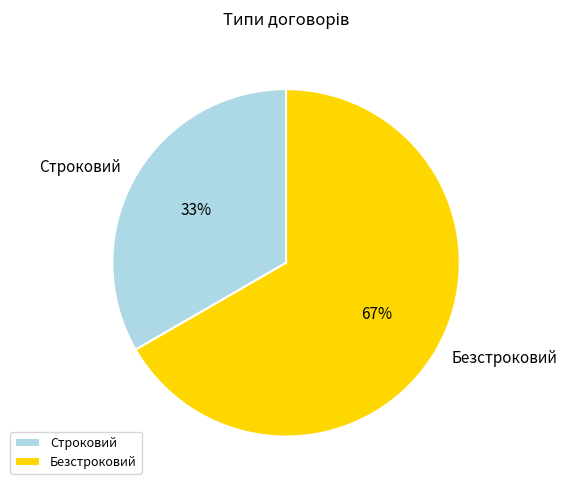

To the nearest percent, what is the average slice percentage?

50%